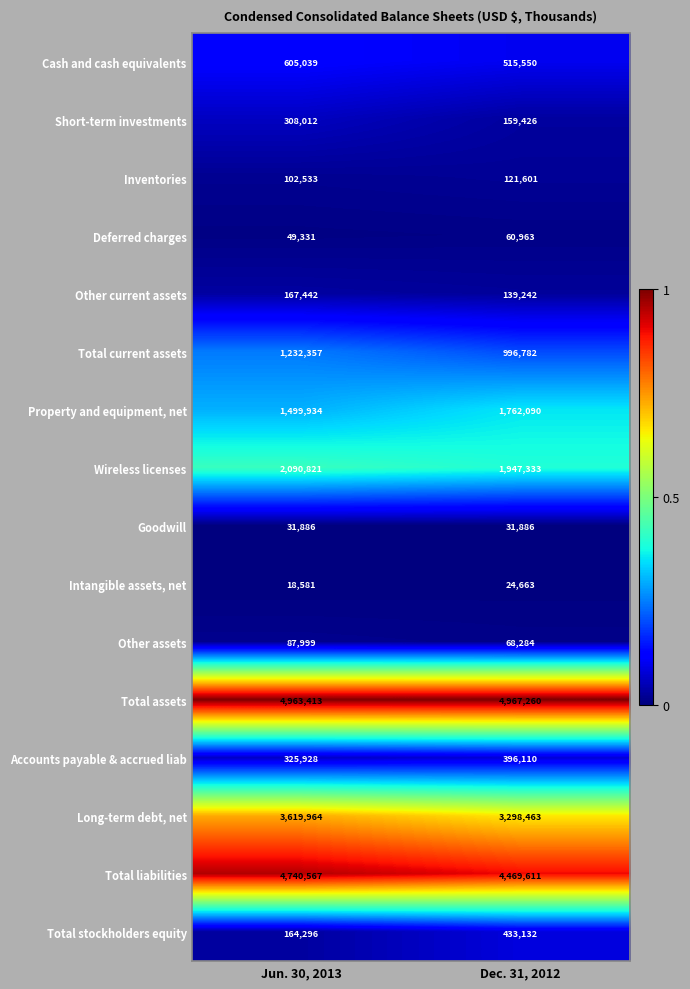

Which category has the lowest value across all series?

Jun. 30, 2013